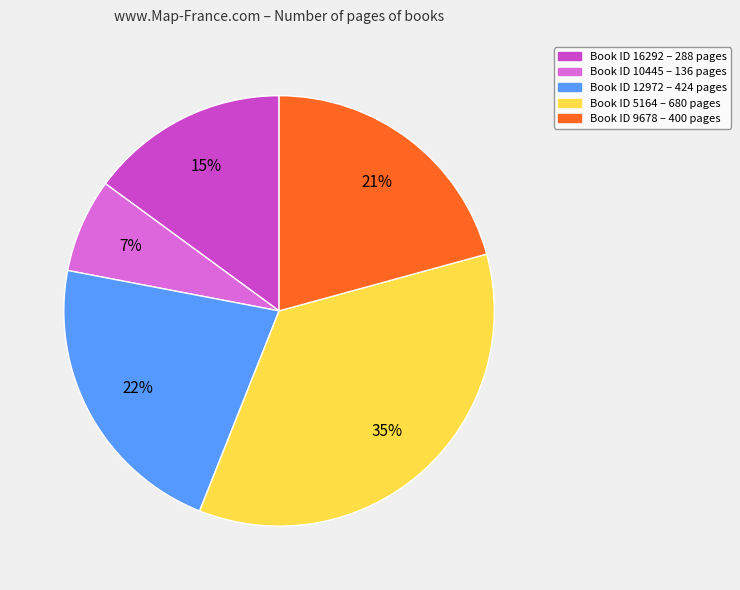

To the nearest percent, what is the difference between the largest and smallest slice percentages?

28%